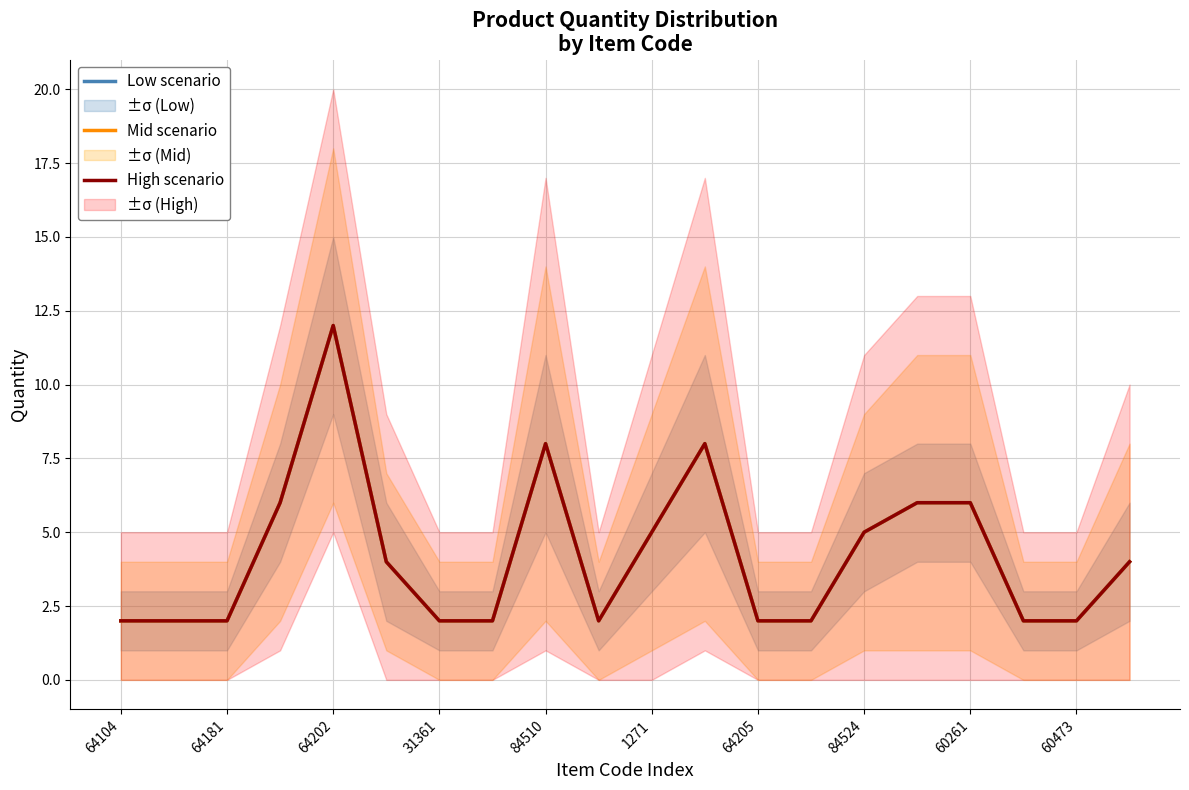

What value does the High scenario series have at 64205?

2